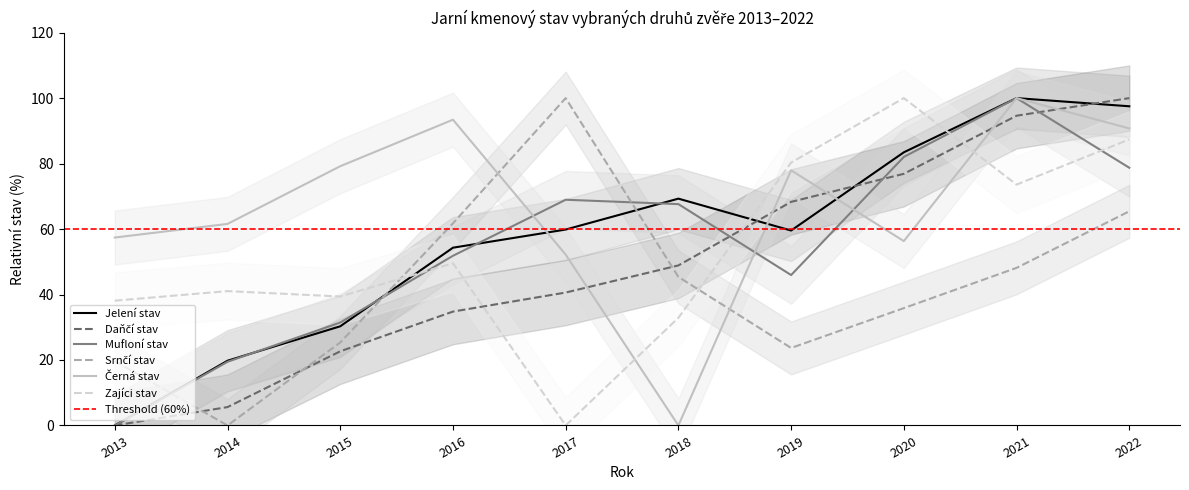

How many values in the Jelení stav series are below 59?

4